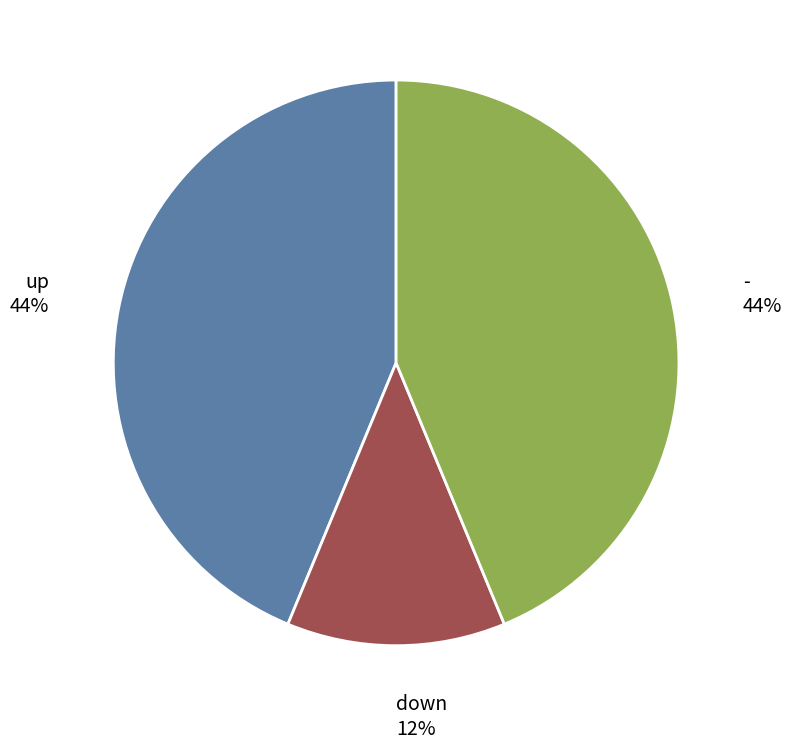

Count the number of slices in the pie.

3